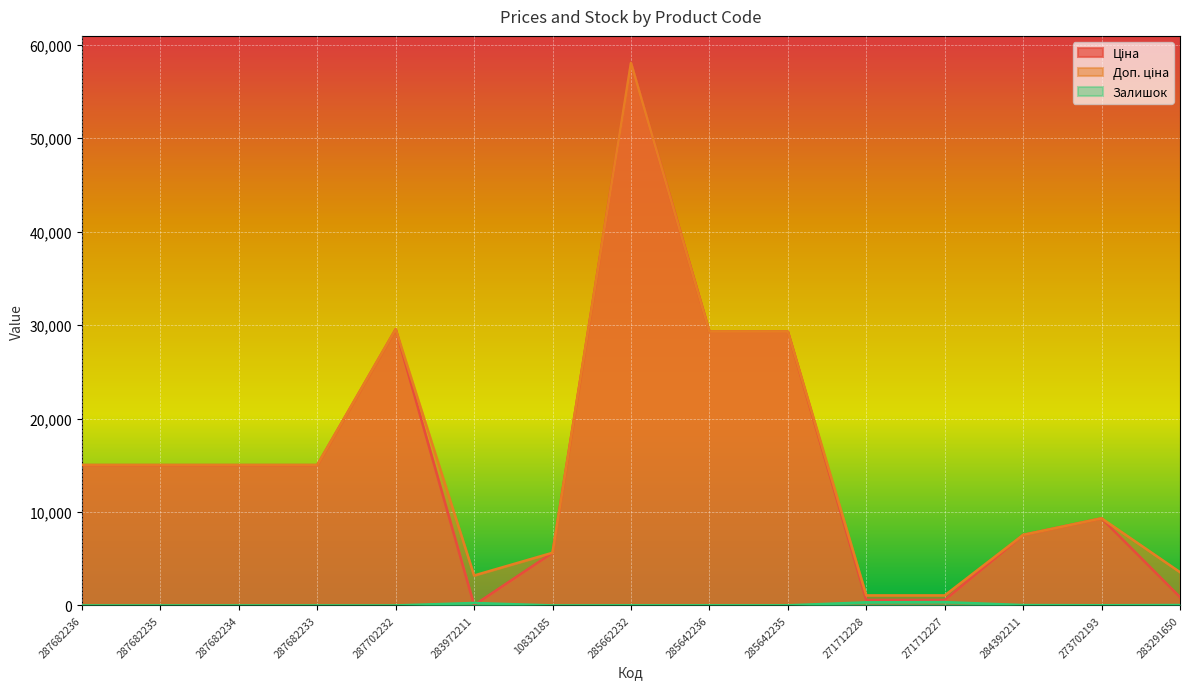

Is it true that Доп. ціна equals 7545.9 at 284392211?

True